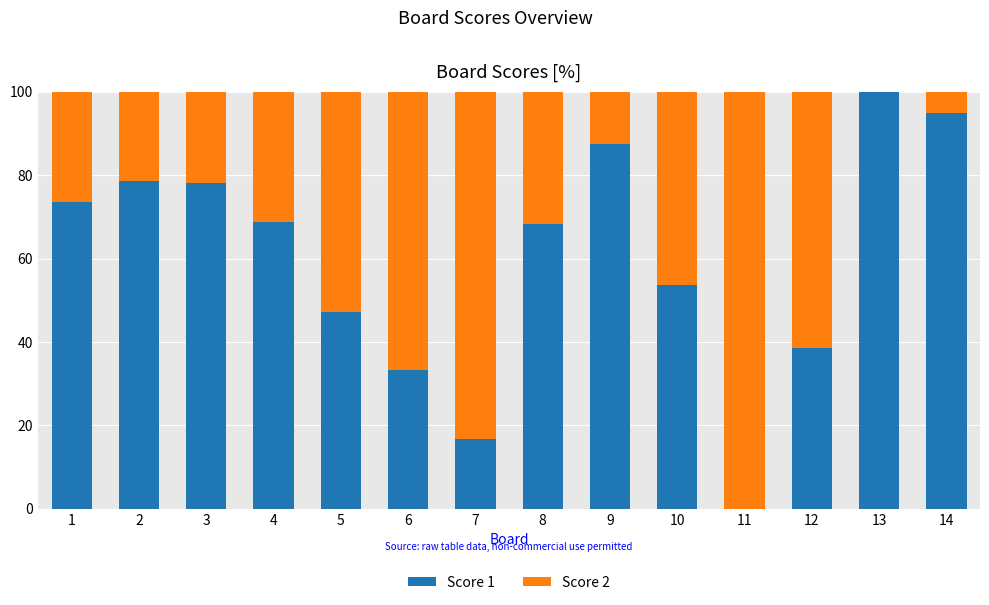

Reading left to right, transcribe the values for Score 1.

1=73.5	2=78.6	3=78.1	4=68.8	5=47.2	6=33.3	7=16.7	8=68.2	9=87.5	10=53.7	11=0.0	12=38.5	13=100.0	14=95.0